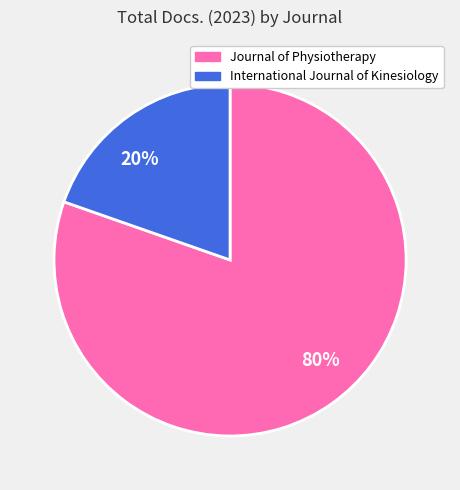

Which has a higher value, International Journal of Kinesiology or Journal of Physiotherapy?

Journal of Physiotherapy